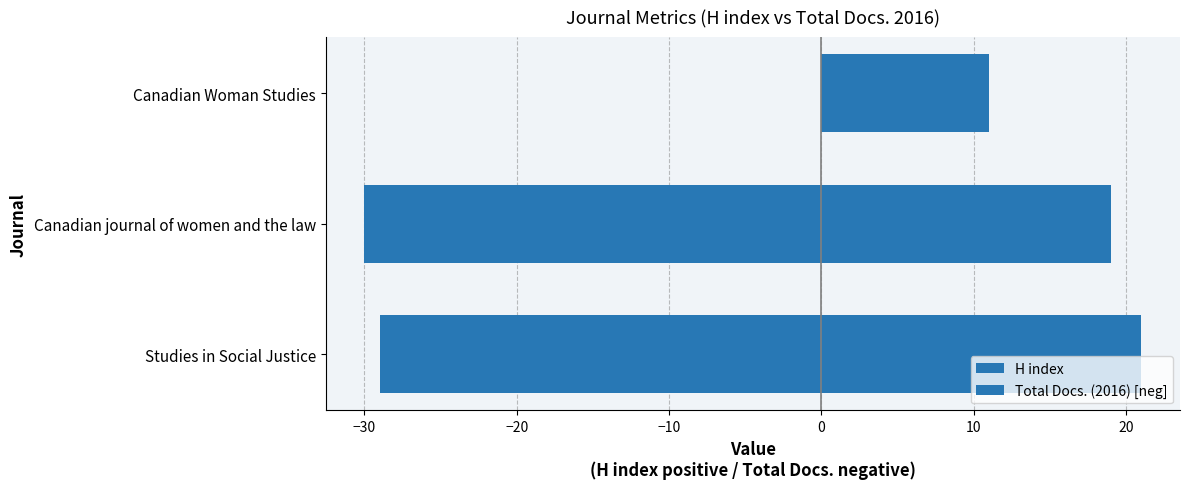

Reading right to left, extract all data points from this chart.

H index: −20=11	−30=19	−40=21
Total Docs. (2016) [neg]: −20=0	−30=-30	−40=-29